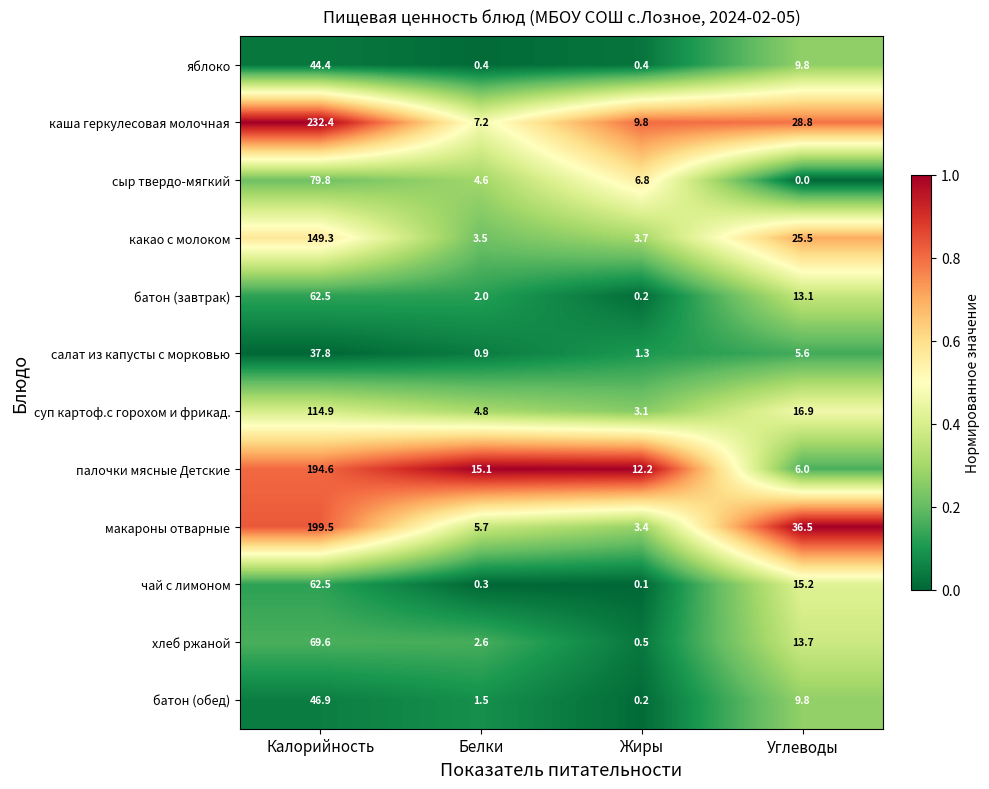

The value of суп картоф.с горохом и фрикад. at Белки is 8.1. True or false?

False